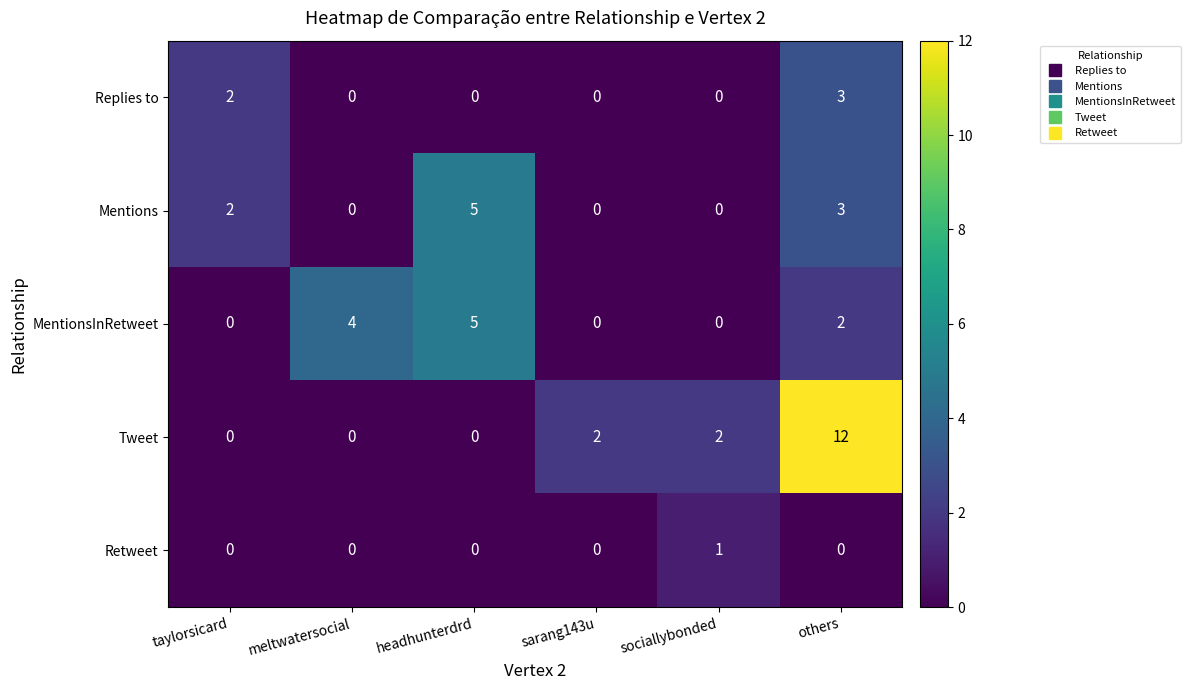

Which series has the widest spread of values?

Tweet